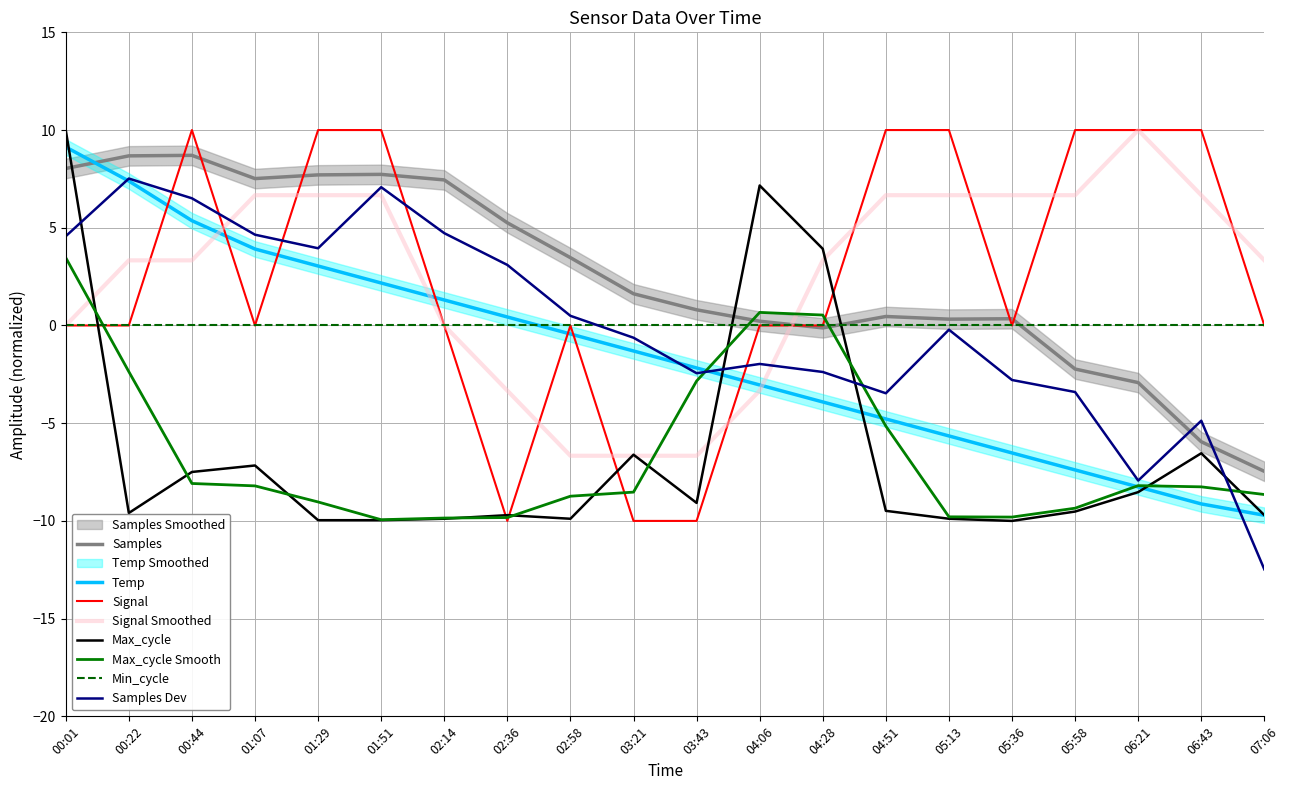

At which category does the chart reach its minimum across all series?

07:06